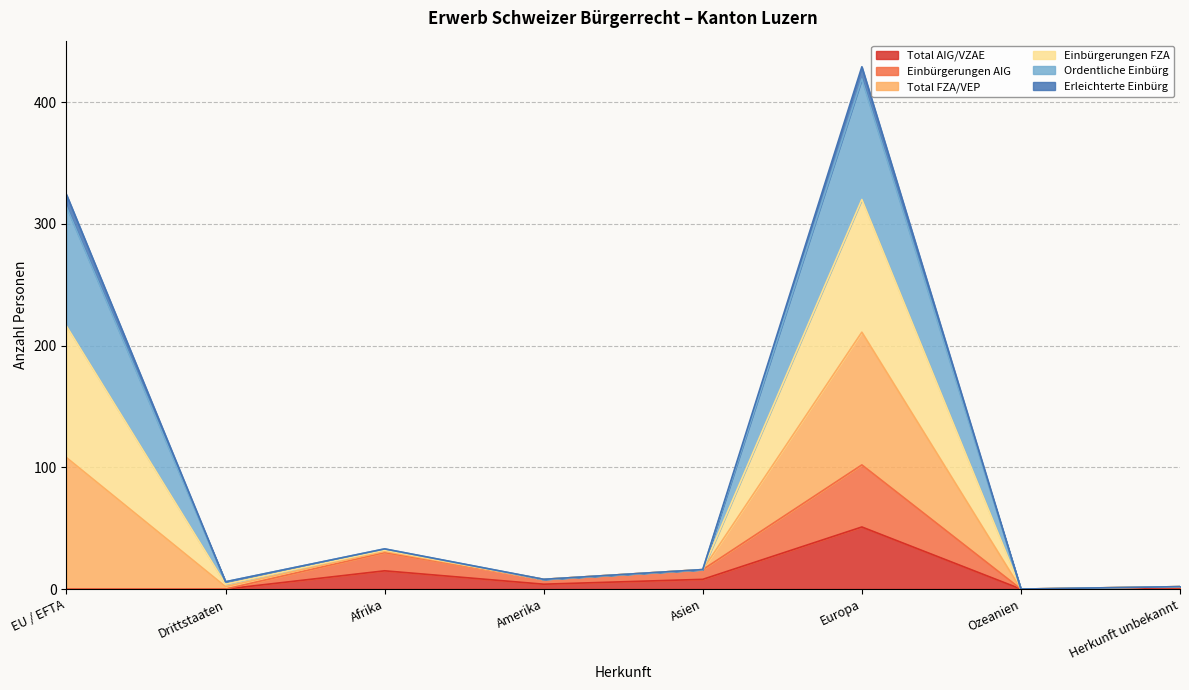

Count the number of categories in the chart.

8